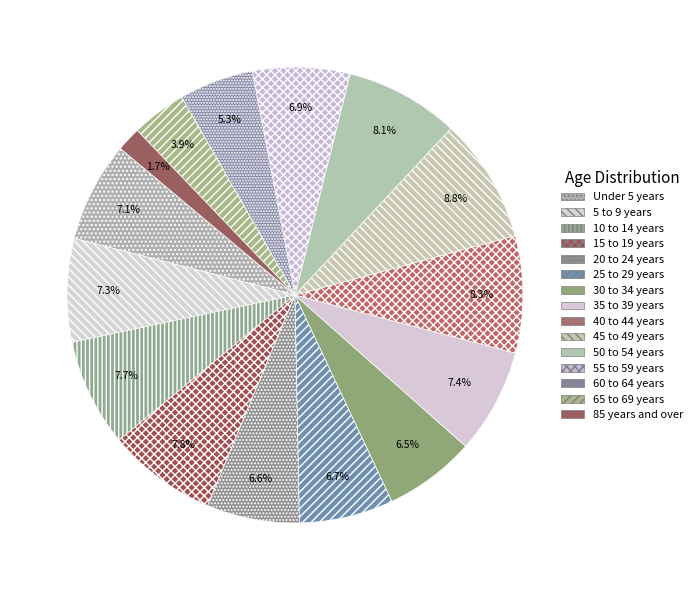

The 65 to 69 years slice represents 4% of the pie. True or false?

True